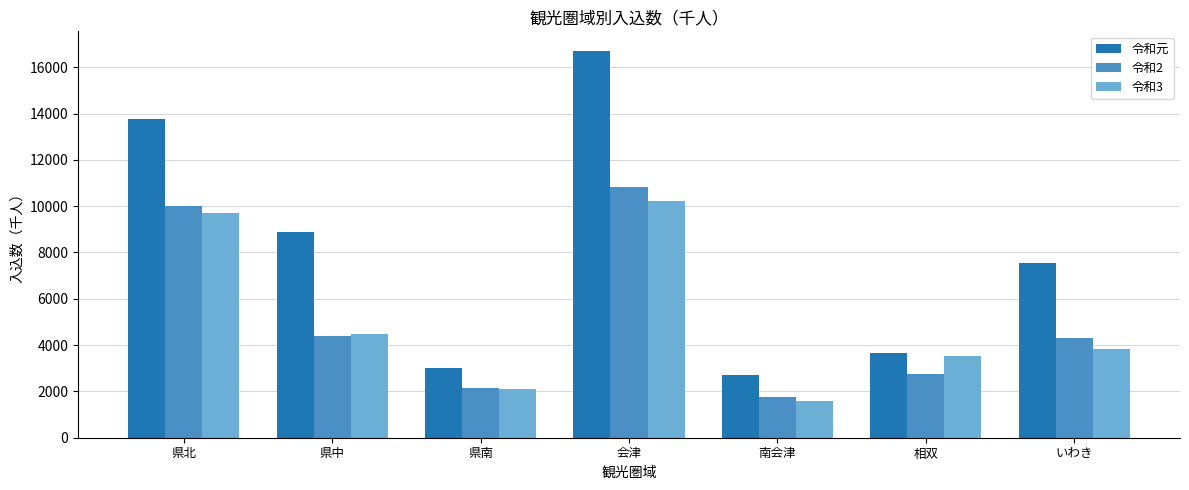

The 令和元 series shows 3677 at 相双. True or false?

True